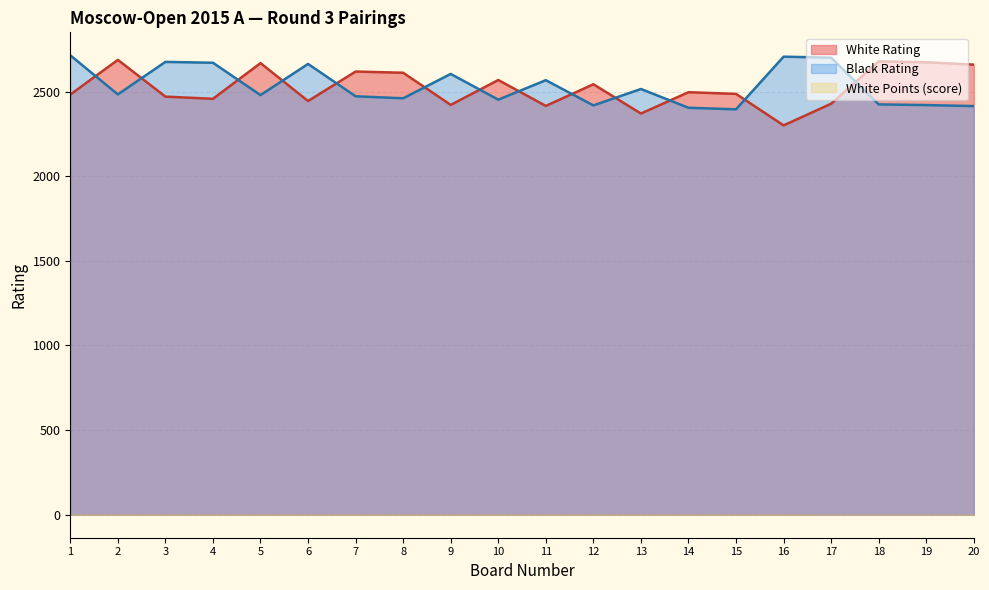

At which label is White Rating closest to 2493?

14